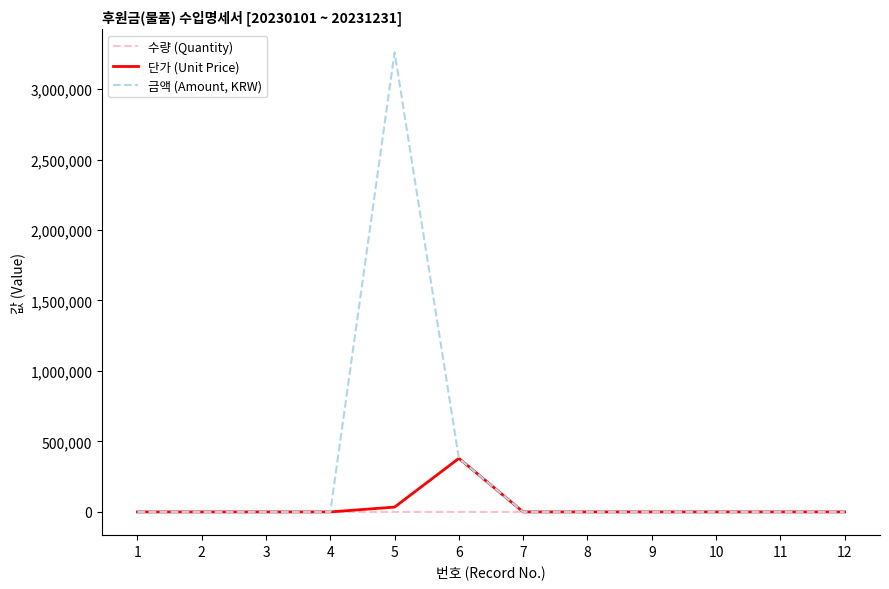

The value of 단가 (Unit Price) at 3 is 0. True or false?

True